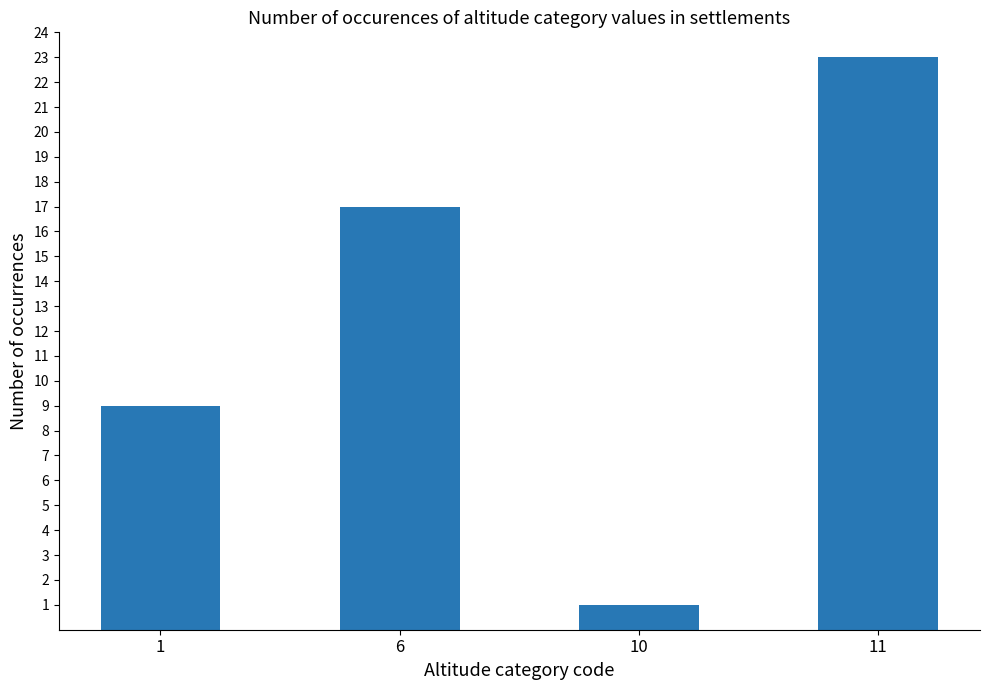

What is the difference between the second highest and second lowest values?

8